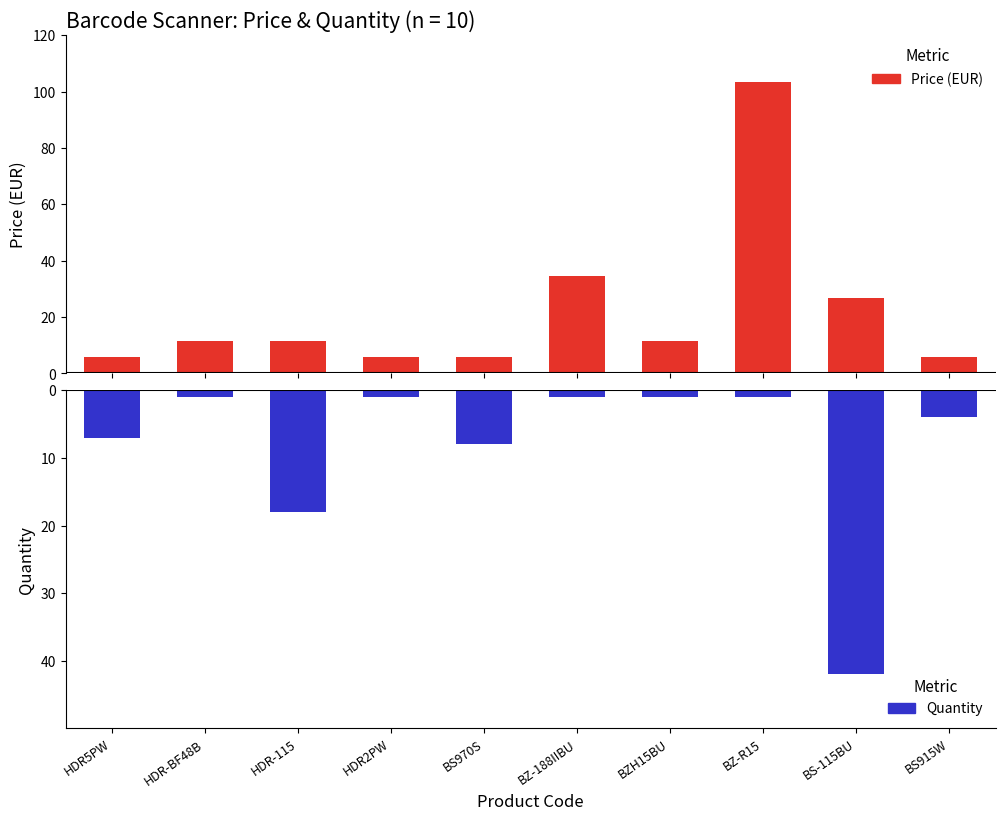

List the series in order of their peak value, highest first.

Price, Quantity